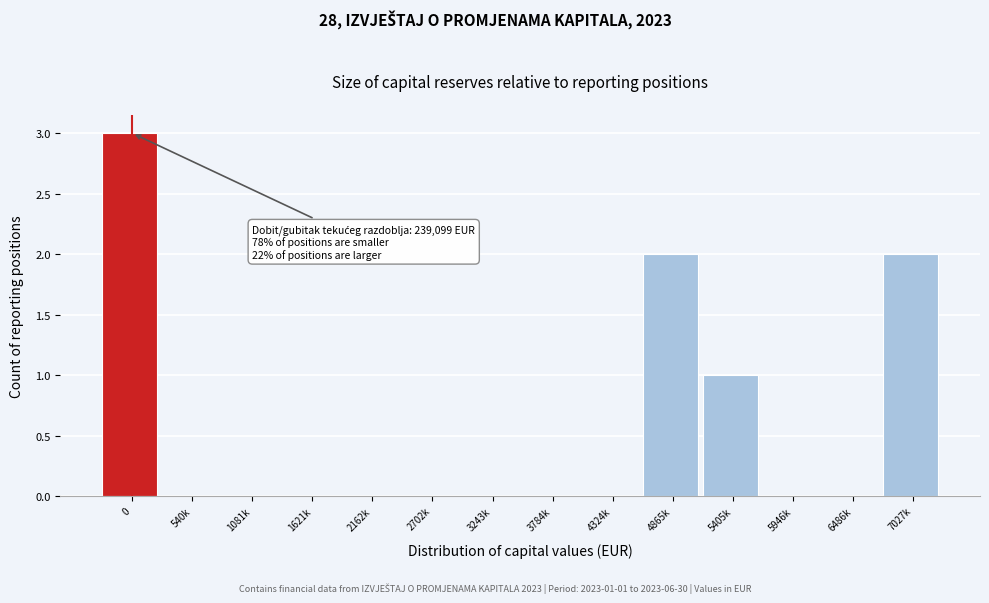

Reading left to right, list all the values displayed in this chart.

0=3	540k=0	1081k=0	1621k=0	2162k=0	2702k=0	3243k=0	3784k=0	4324k=0	4865k=2	5405k=1	5946k=0	6486k=0	7027k=2